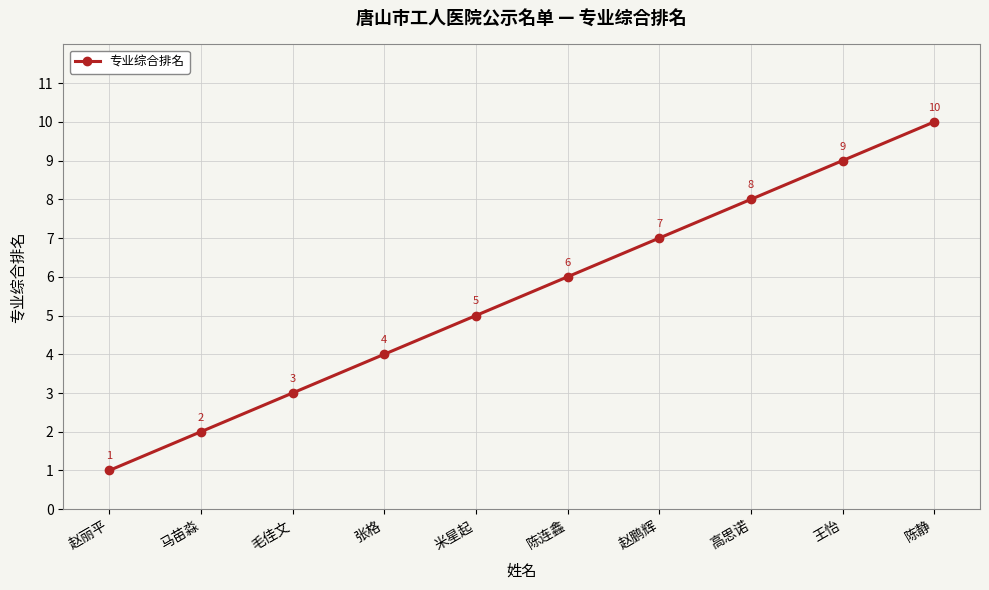

True or false: the data shows 8 at 高思诺.

True